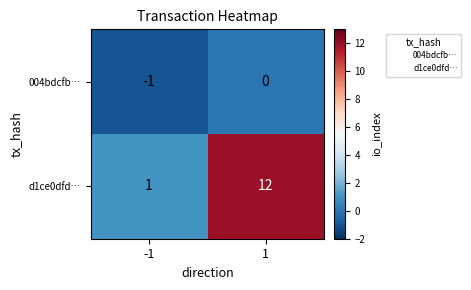

What is the sum of all d1ce0dfd… values?

13